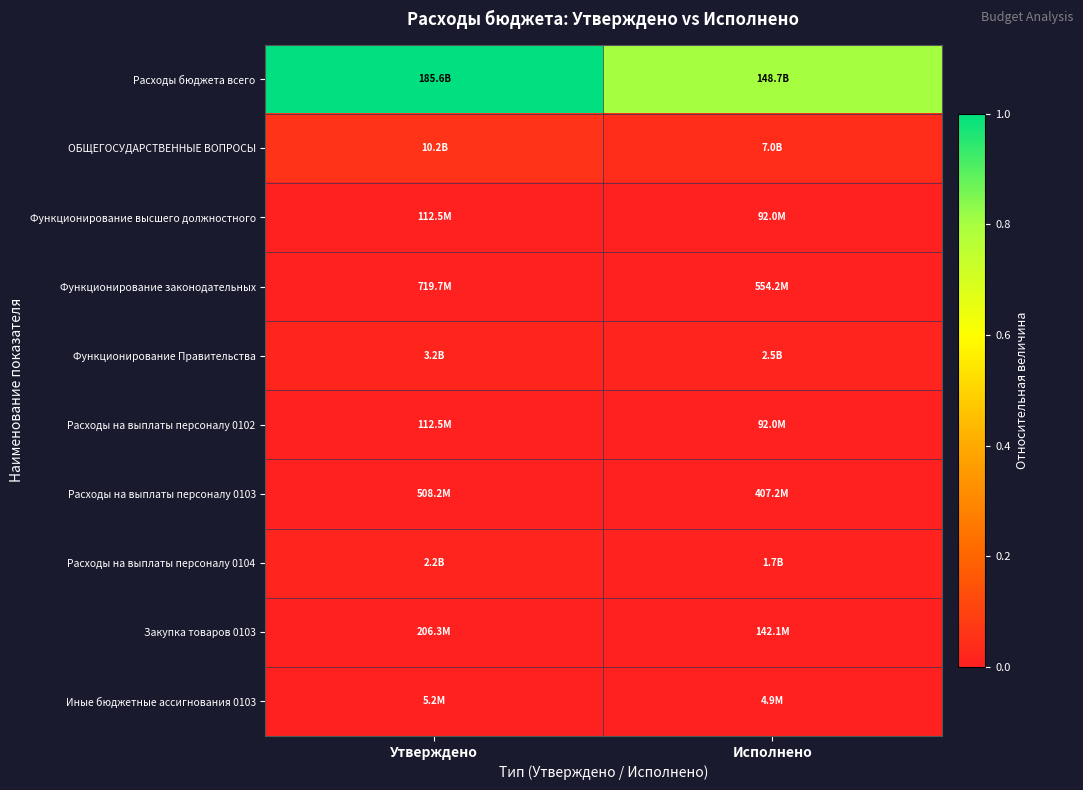

Count the number of data series in this chart.

10